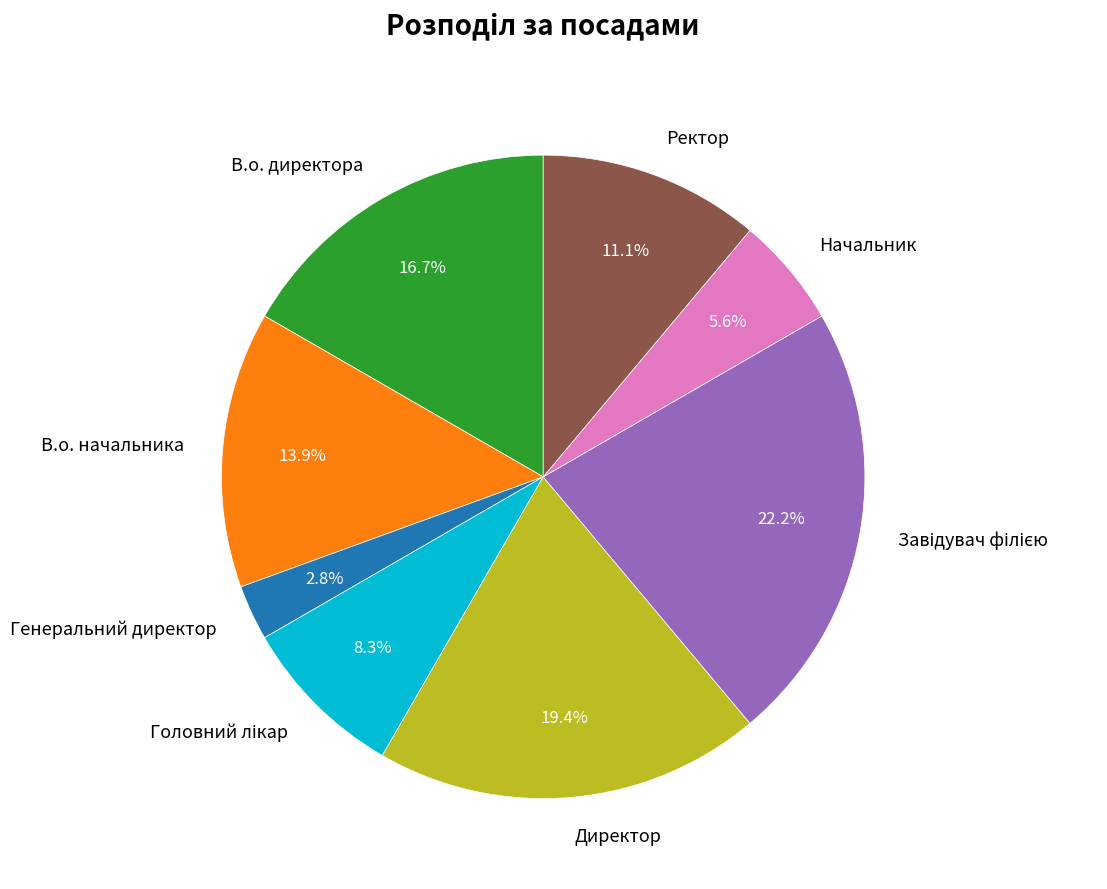

Count the number of slices in the pie.

8